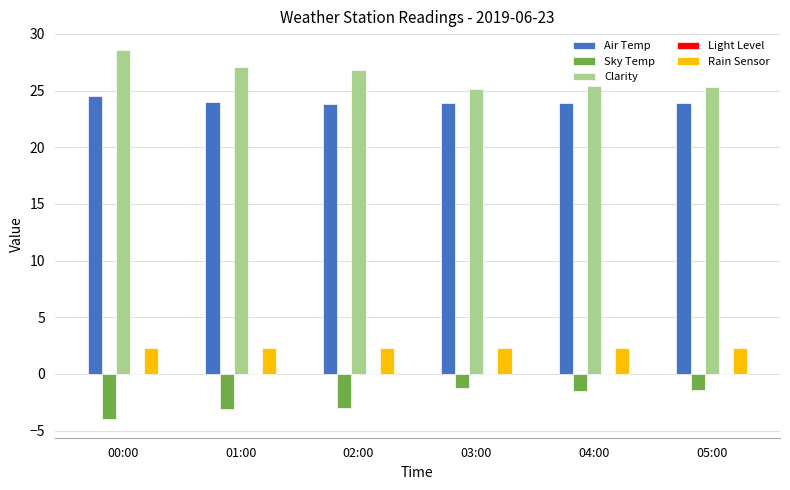

What is the sum of the Clarity values at 01:00 and 02:00?

53.9